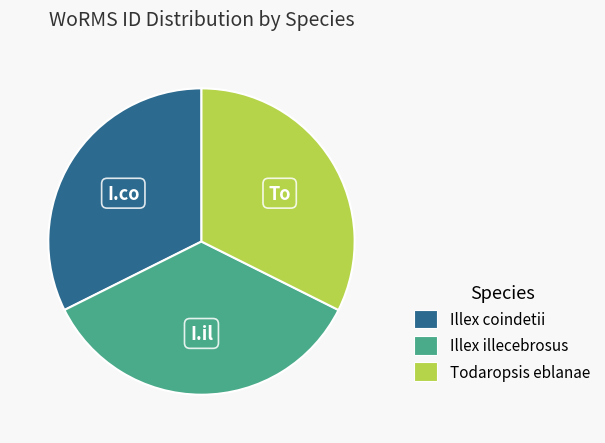

Does Illex illecebrosus represent more than half of the total?

No